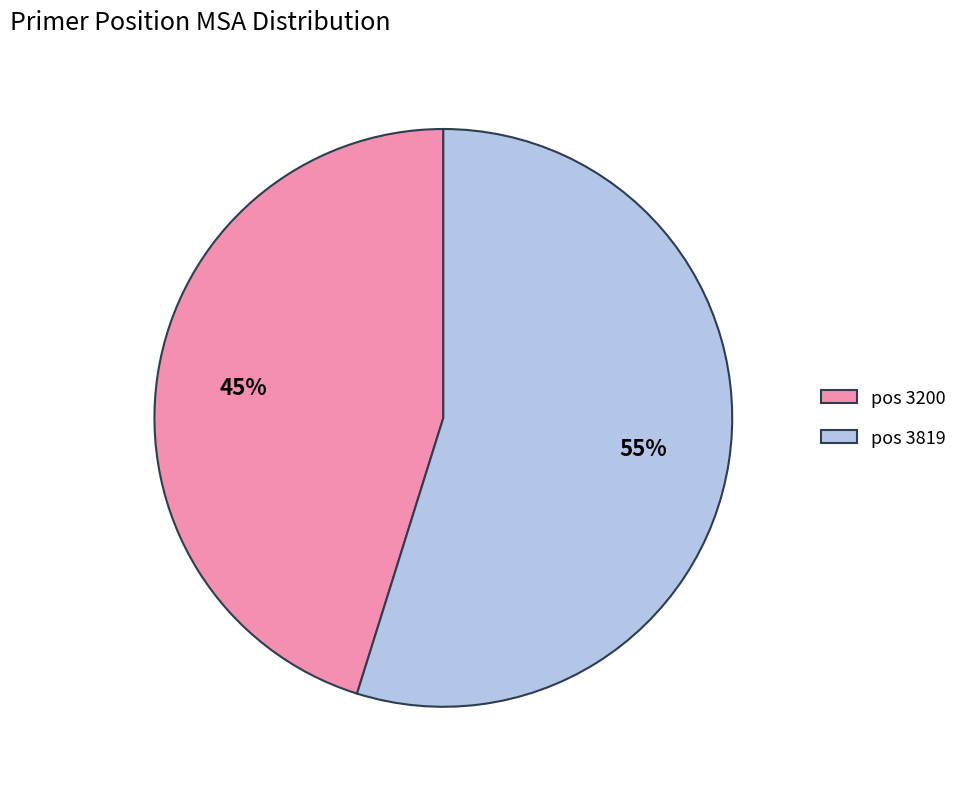

Between pos 3200 and pos 3819, which is larger?

pos 3819